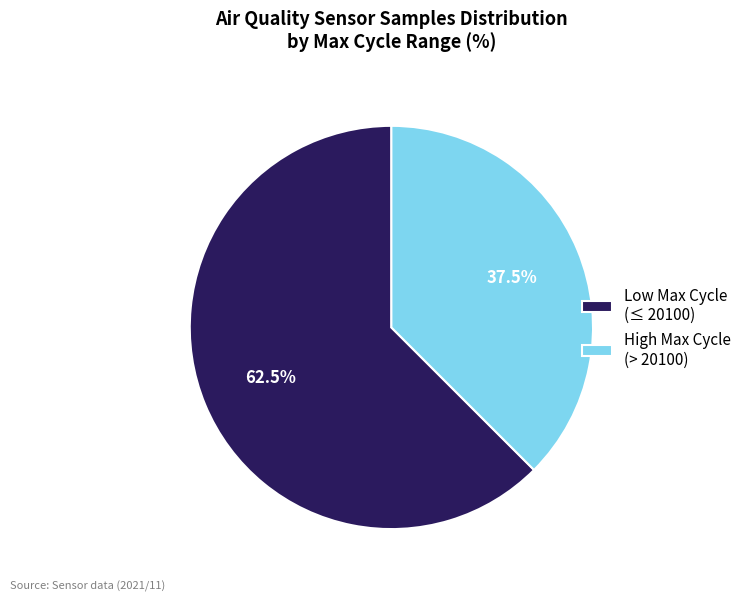

How many segments does this pie chart have?

2